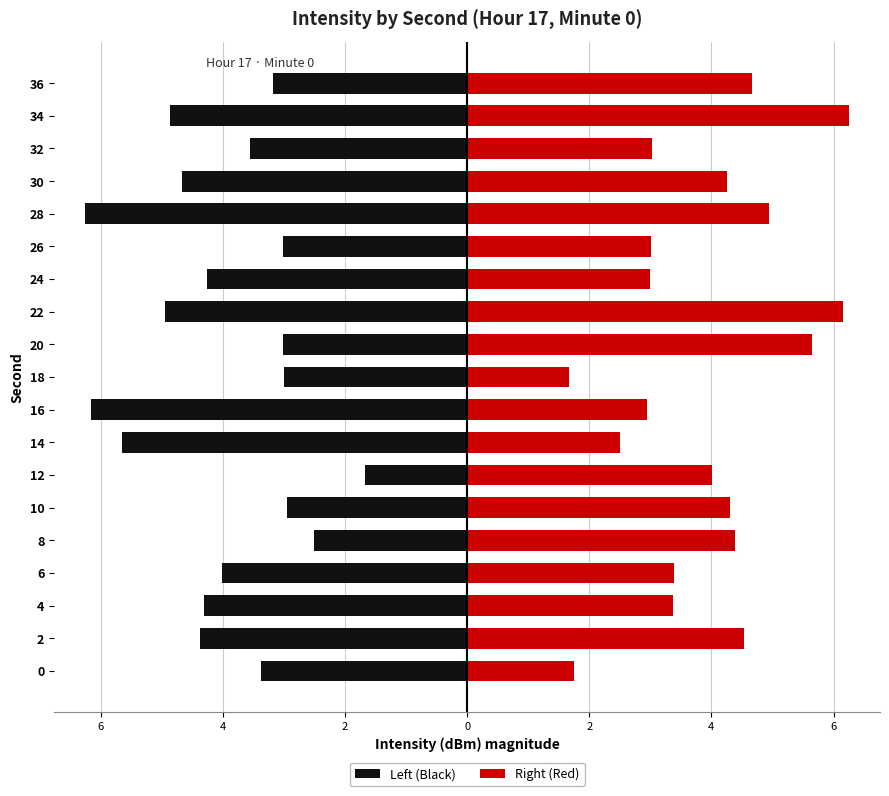

How many groups of bars are there?

19